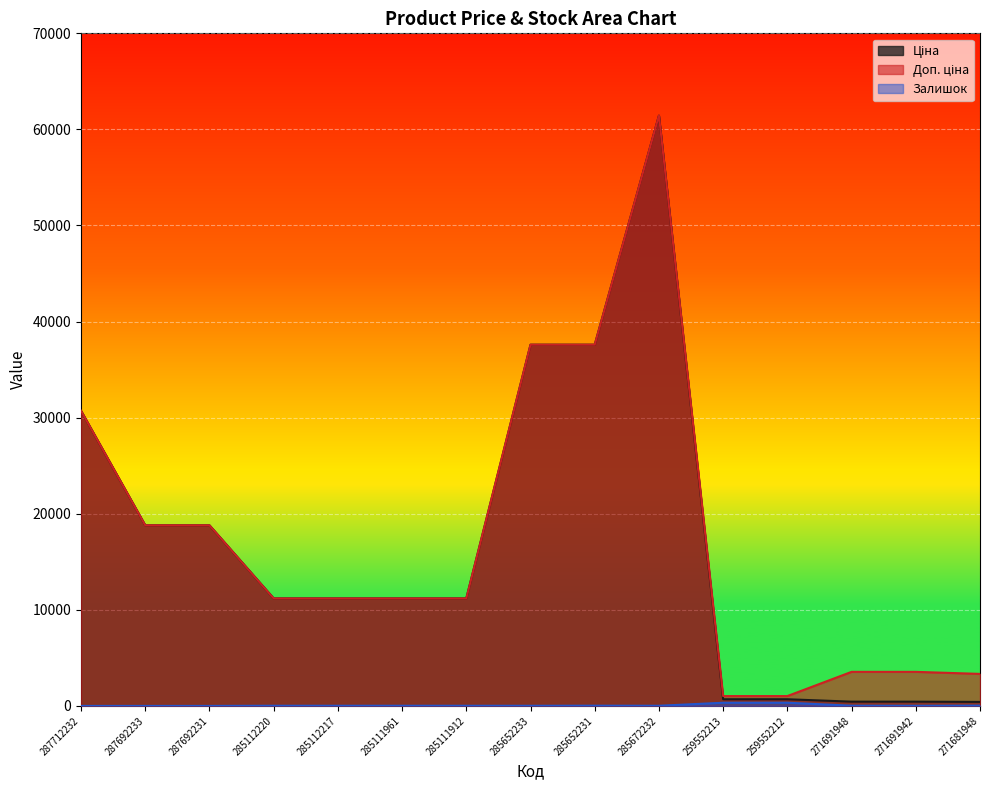

Reading right to left, transcribe all the data shown in this chart.

Ціна: 271681948=416.6	271691942=443.1	271691948=443.1	259552212=693.7	259552213=693.7	285672232=61434.3	285652231=37593.6	285652233=37593.6	285111912=11188.2	285111961=11188.2	285112217=11188.2	285112220=11188.2	287692231=18796.8	287692233=18796.8	287712232=30717.1
Доп. ціна: 271681948=3332.5	271691942=3545.0	271691948=3545.0	259552212=1024.6	259552213=1024.6	285672232=61434.3	285652231=37593.6	285652233=37593.6	285111912=11188.2	285111961=11188.2	285112217=11188.2	285112220=11188.2	287692231=18796.8	287692233=18796.8	287712232=30717.1
Залишок: 271681948=30.0	271691942=13.0	271691948=22.0	259552212=333.0	259552213=330.0	285672232=16.0	285652231=23.0	285652233=13.0	285111912=15.0	285111961=17.0	285112217=17.0	285112220=17.0	287692231=0.0	287692233=0.0	287712232=0.0